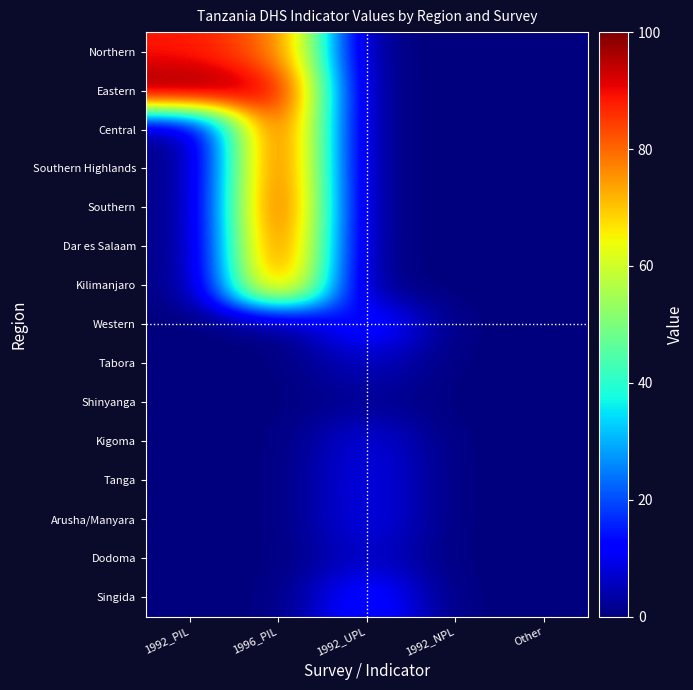

Reading left to right, list all the values displayed in this chart.

Northern: 1992_PIL=88.6	1996_PIL=80.3	1992_UPL=0.0	1992_NPL=0.0	Other=0.0
Eastern: 1992_PIL=100.0	1996_PIL=93.0	1992_UPL=0.0	1992_NPL=0.0	Other=0.0
Central: 1992_PIL=0.0	1996_PIL=91.0	1992_UPL=0.0	1992_NPL=0.0	Other=0.0
Southern Highlands: 1992_PIL=0.0	1996_PIL=91.5	1992_UPL=0.0	1992_NPL=0.0	Other=0.0
Southern: 1992_PIL=0.0	1996_PIL=93.2	1992_UPL=0.0	1992_NPL=0.0	Other=0.0
Dar es Salaam: 1992_PIL=0.0	1996_PIL=89.8	1992_UPL=0.0	1992_NPL=0.0	Other=0.0
Kilimanjaro: 1992_PIL=0.0	1996_PIL=84.0	1992_UPL=0.0	1992_NPL=0.0	Other=0.0
Western: 1992_PIL=0.0	1996_PIL=0.0	1992_UPL=17.0	1992_NPL=0.0	Other=0.0
Tabora: 1992_PIL=0.0	1996_PIL=0.0	1992_UPL=6.0	1992_NPL=0.0	Other=0.0
Shinyanga: 1992_PIL=0.0	1996_PIL=0.0	1992_UPL=2.0	1992_NPL=0.0	Other=0.0
Kigoma: 1992_PIL=0.0	1996_PIL=0.0	1992_UPL=9.0	1992_NPL=0.0	Other=0.0
Tanga: 1992_PIL=0.0	1996_PIL=0.0	1992_UPL=10.0	1992_NPL=0.0	Other=0.0
Arusha/Manyara: 1992_PIL=0.0	1996_PIL=0.0	1992_UPL=10.0	1992_NPL=0.0	Other=0.0
Dodoma: 1992_PIL=0.0	1996_PIL=0.0	1992_UPL=7.0	1992_NPL=0.0	Other=0.0
Singida: 1992_PIL=0.0	1996_PIL=0.0	1992_UPL=16.0	1992_NPL=0.0	Other=0.0